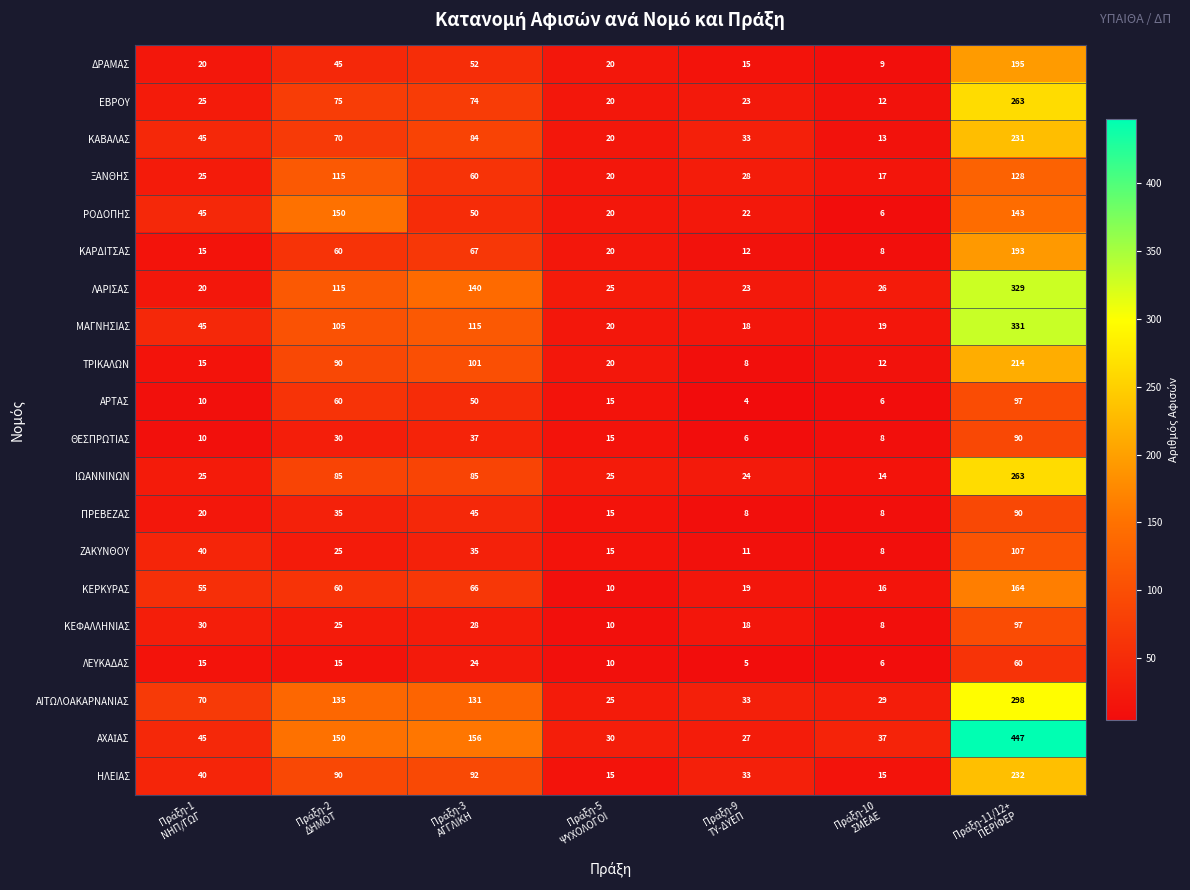

What is the difference between the maximum and minimum values in the ΜΑΓΝΗΣΙΑΣ series?

313